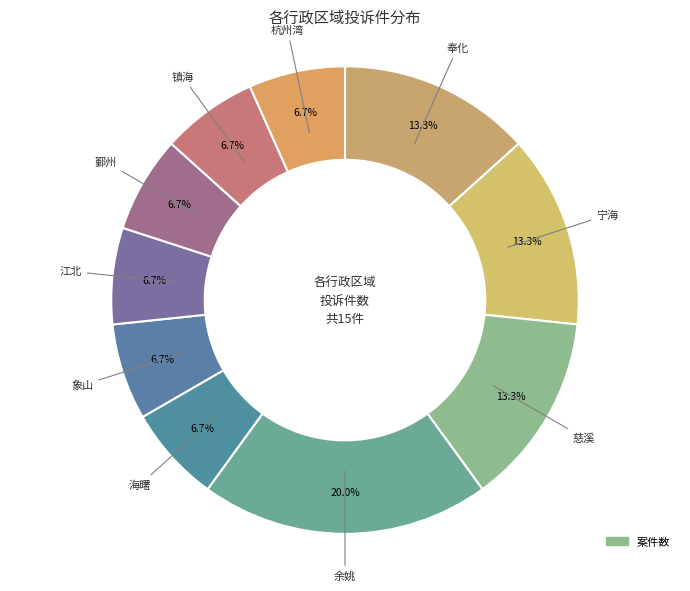

How many slices are in this pie chart?

10